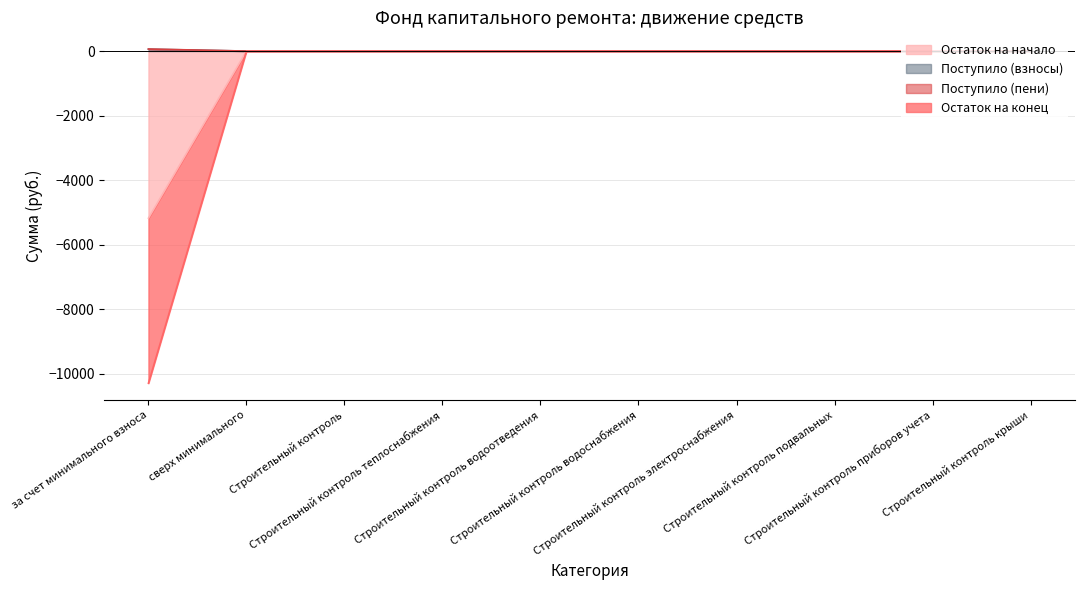

At which label is Остаток на начало closest to -2589?

сверх минимального